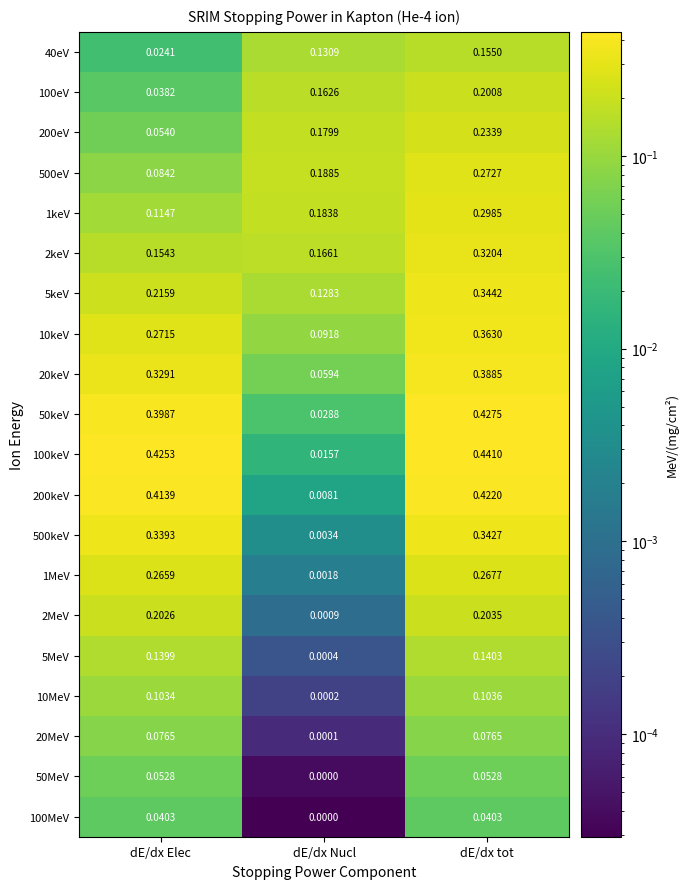

List the labels in order of 10keV value, smallest first.

dE/dx Nucl, dE/dx Elec, dE/dx tot